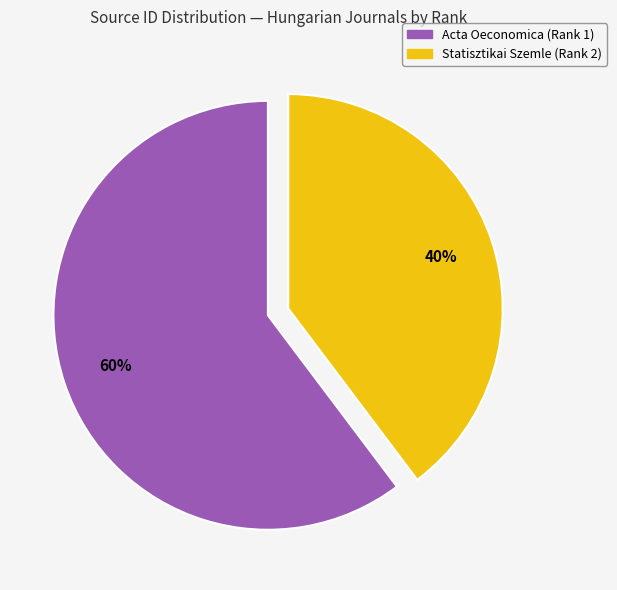

Is Statisztikai Szemle (Rank 2) the majority of the pie?

No